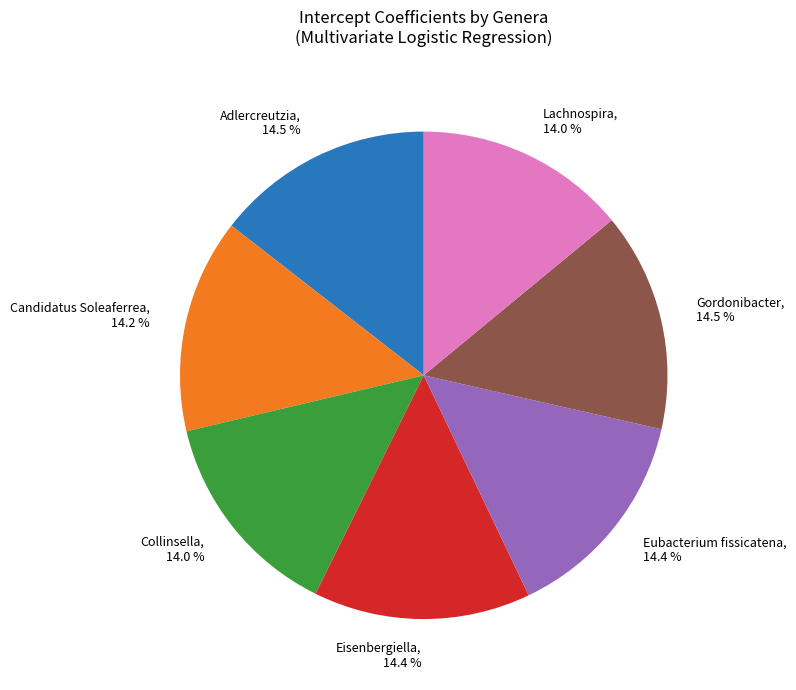

Count the number of slices in the pie.

7